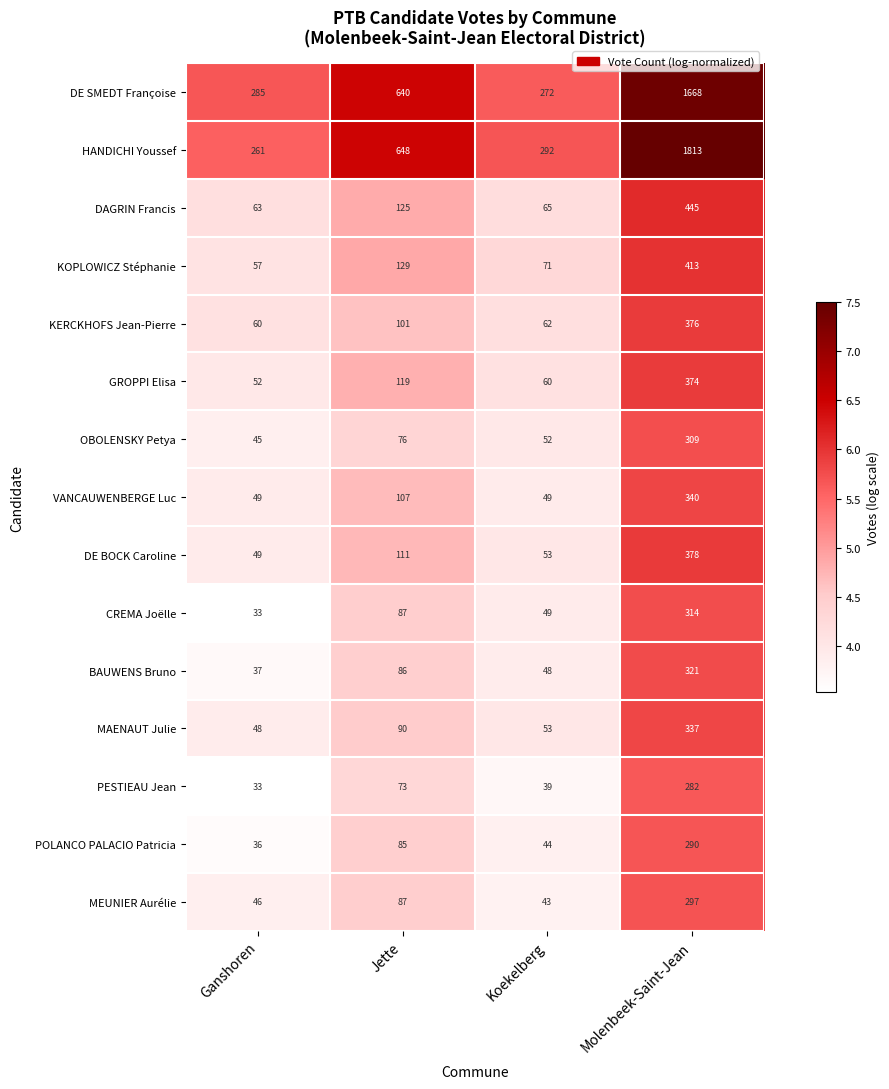

What value does the CREMA Joëlle series have at Molenbeek-Saint-Jean, to the nearest 10?

310